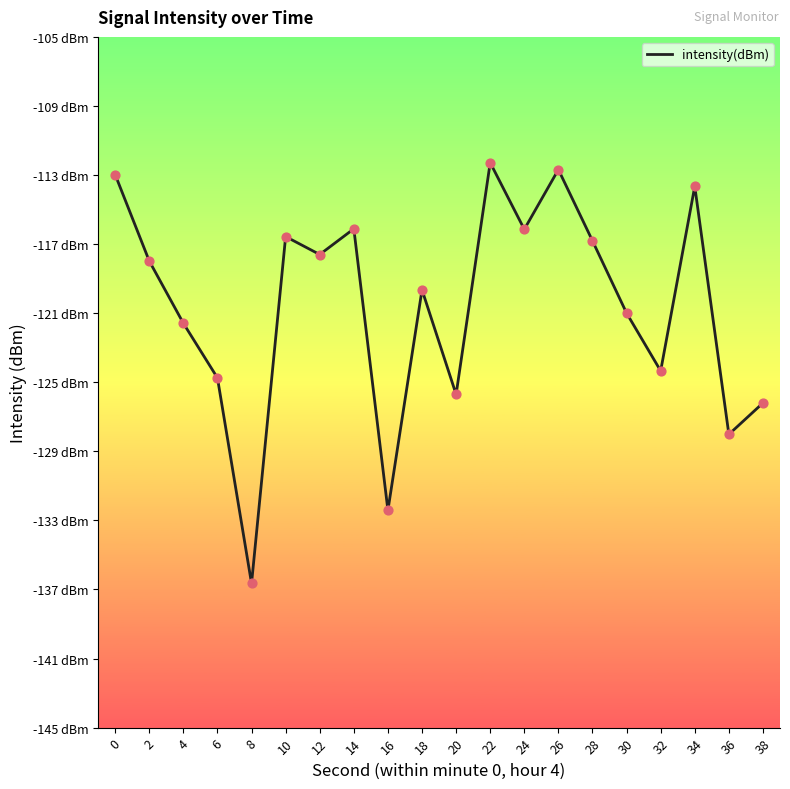

Which has a higher value, 26 or 28?

26